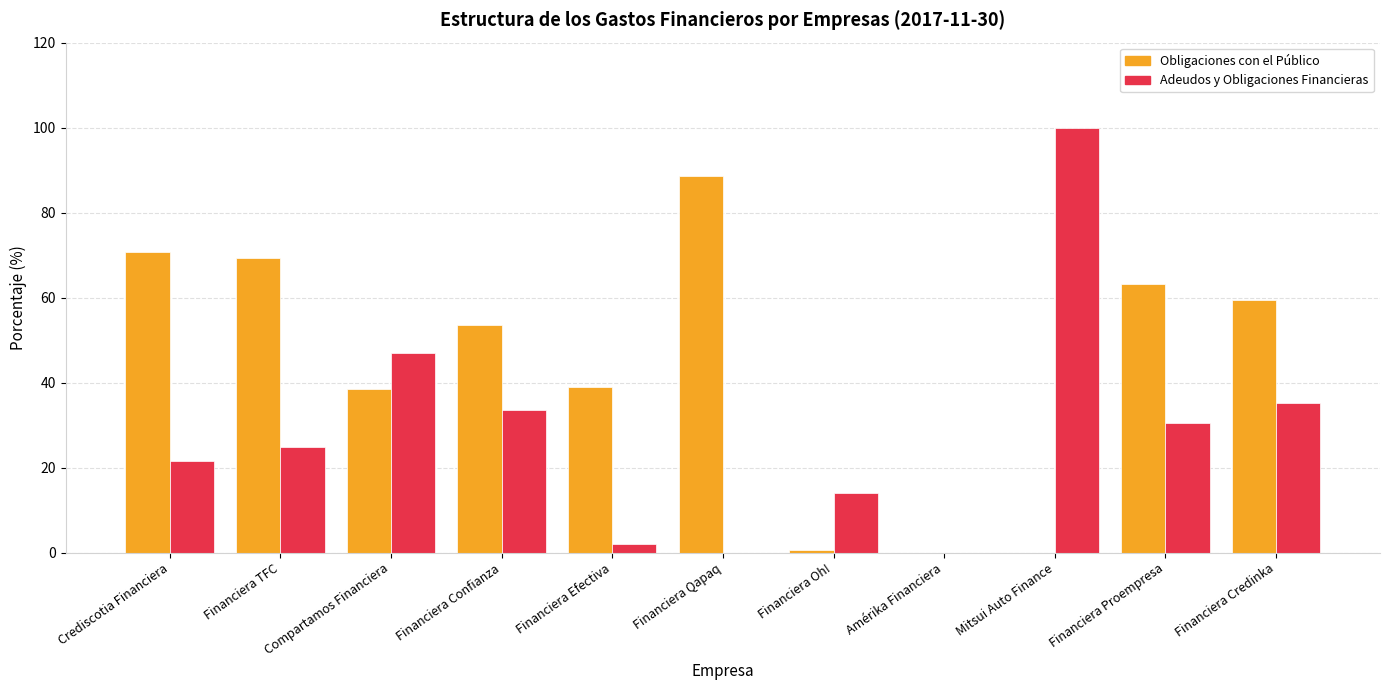

How many groups of bars are there?

11